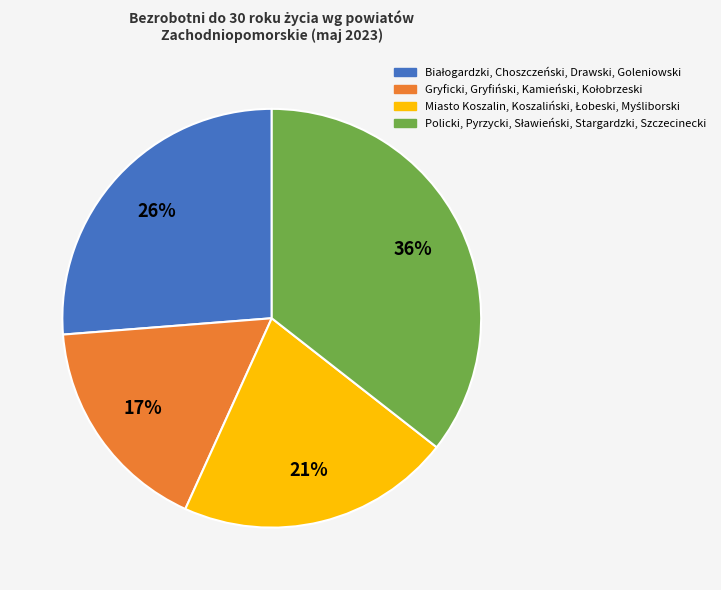

How many segments does this pie chart have?

4